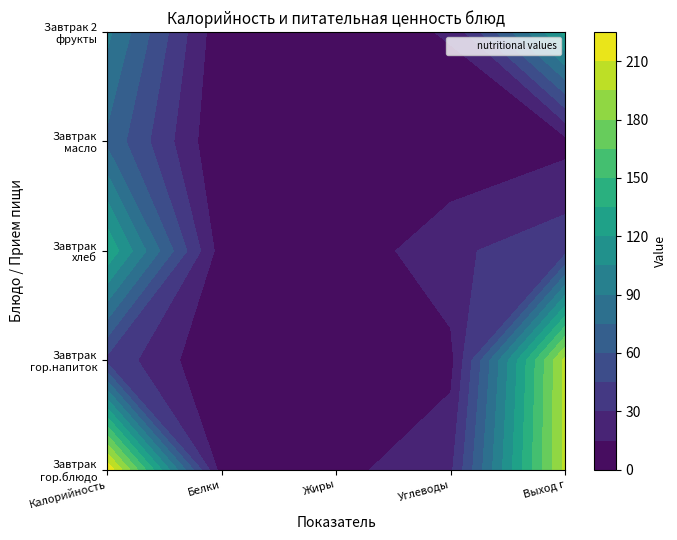

Is it true that каша пшённая молочная equals 16 at 3?

False